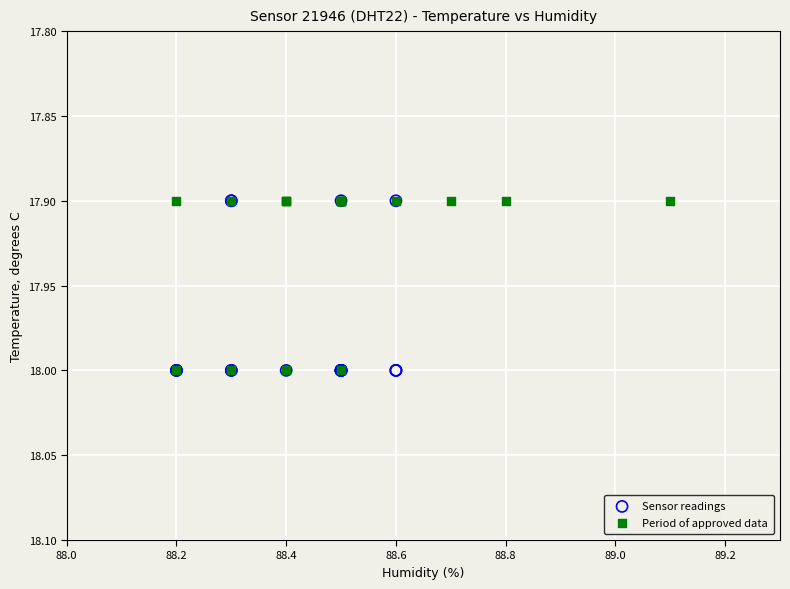

What are all the series names shown in the legend?

Sensor readings, Period of approved data